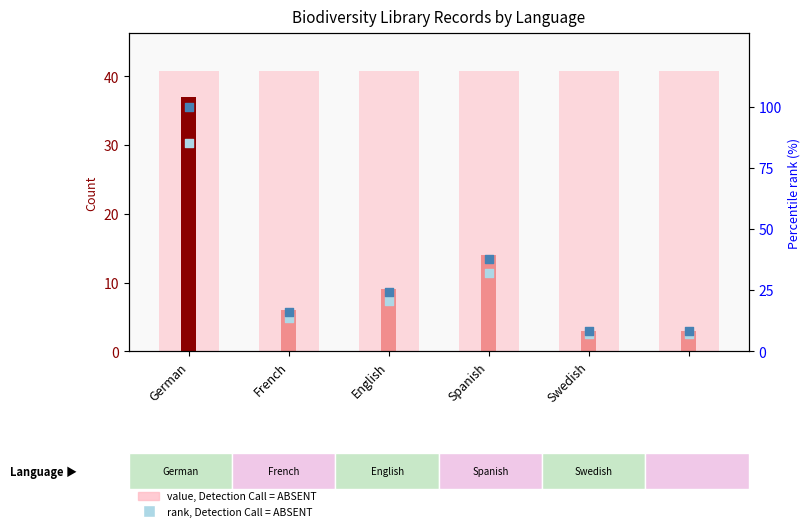

At how many categories does at least one series exceed 26?

6